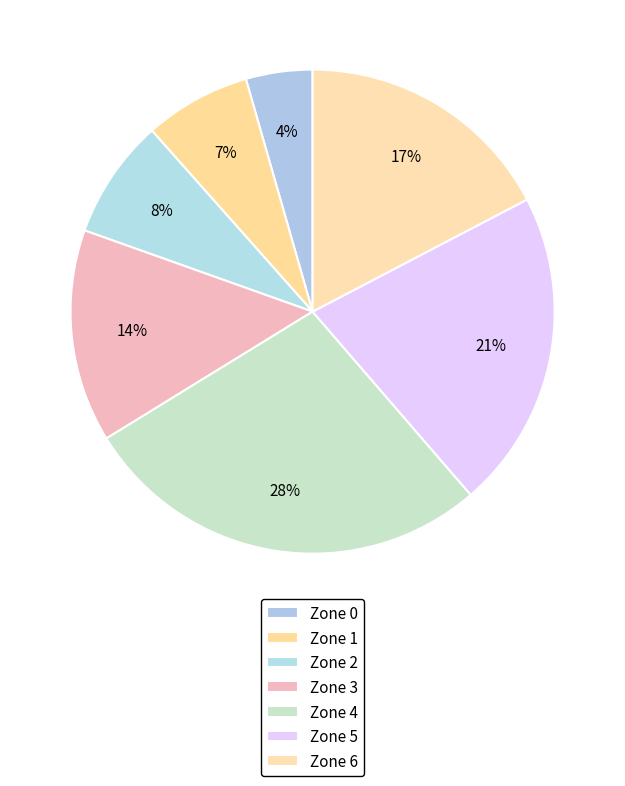

How many slices are in this pie chart?

7